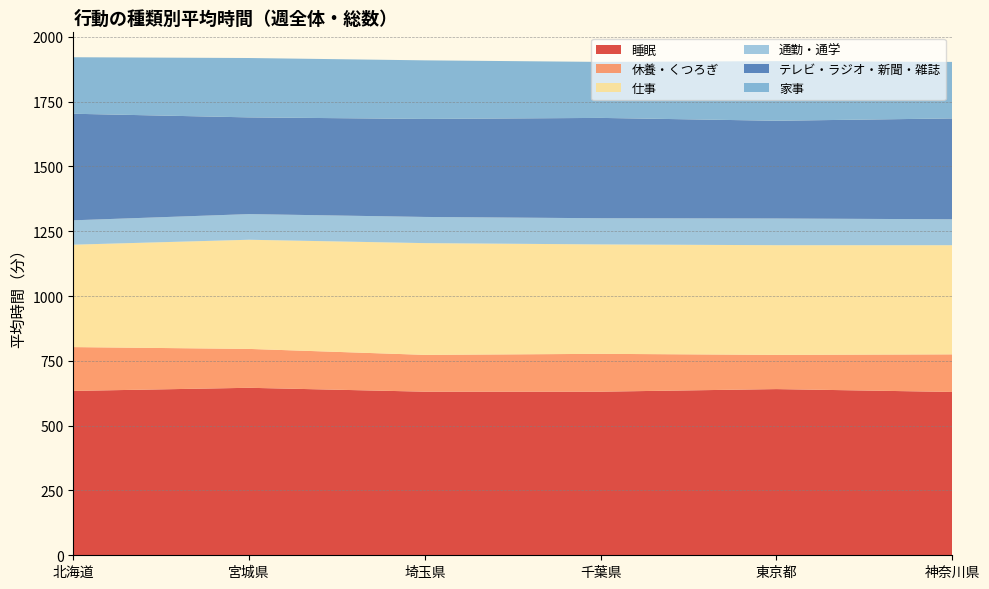

Reading left to right, what are all the values shown in this chart?

睡眠: 634	646	631	631	641	630
休養・くつろぎ: 169	150	142	146	132	145
仕事: 395	421	431	422	423	421
通勤・通学: 94	99	101	101	103	100
テレビ・ラジオ・新聞・雑誌: 411	373	378	387	377	389
家事: 218	229	226	216	230	218